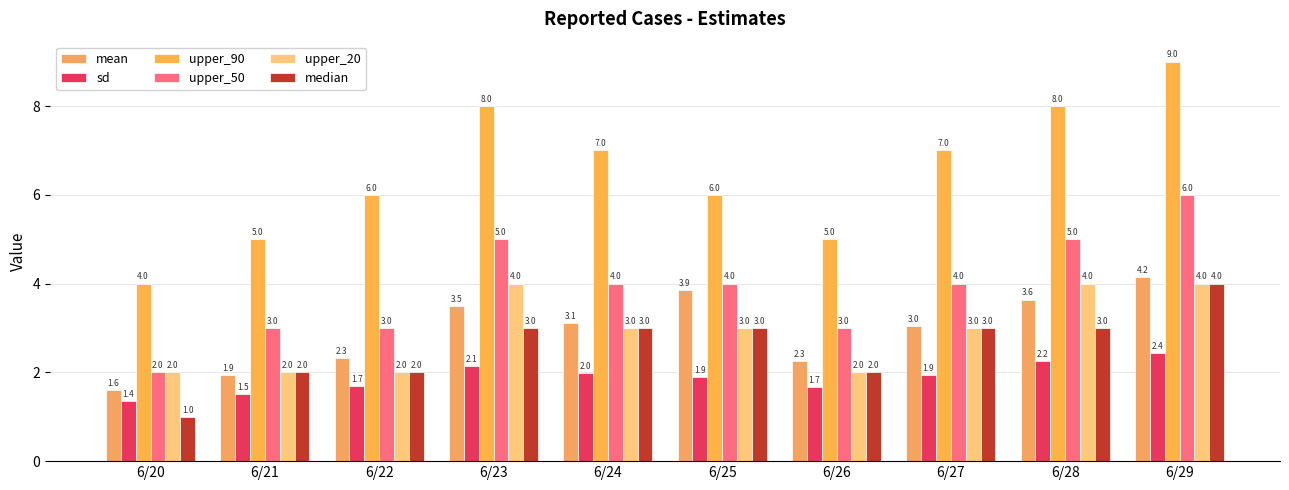

Which label corresponds to the smallest value in the chart?

6/20